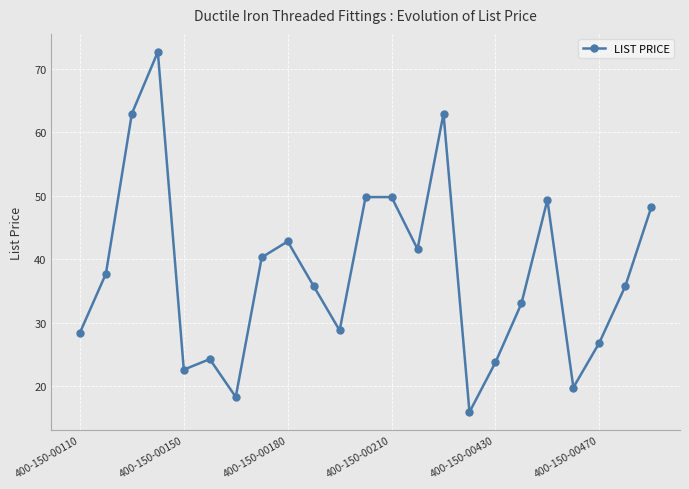

How many interior local valleys (lower than both neighbors) does the data have?

6